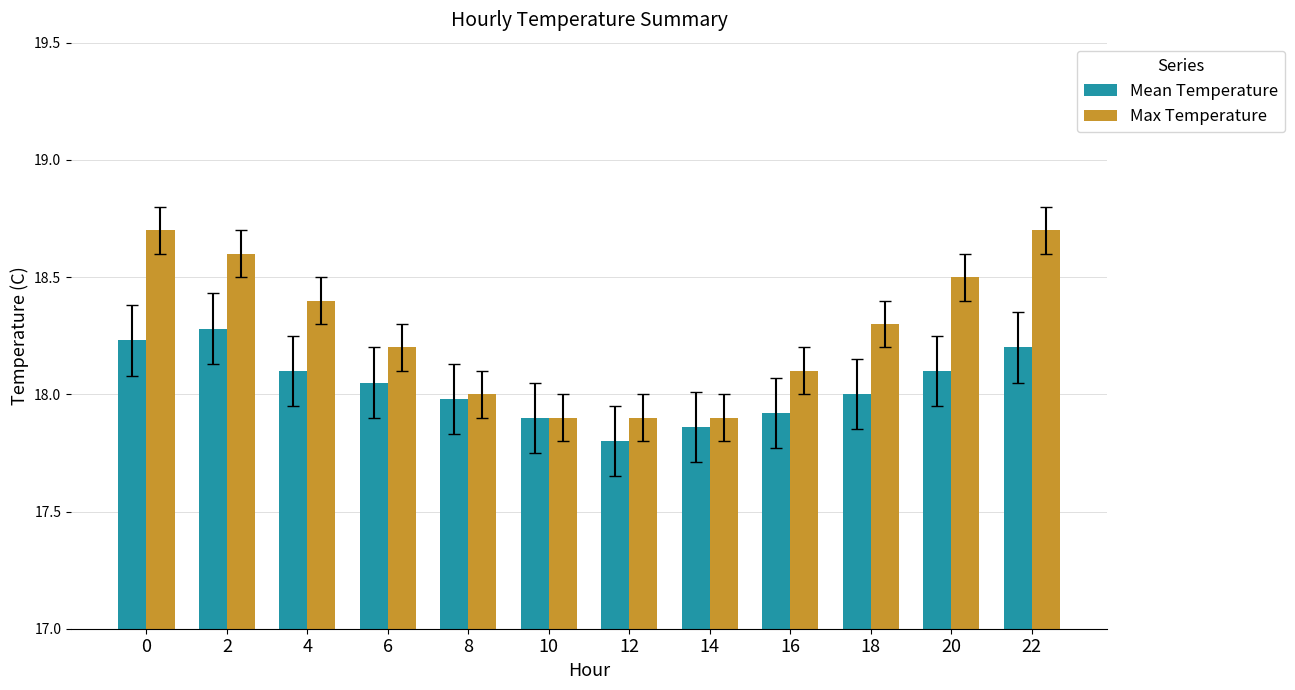

At which label does Mean Temperature reach its minimum?

12